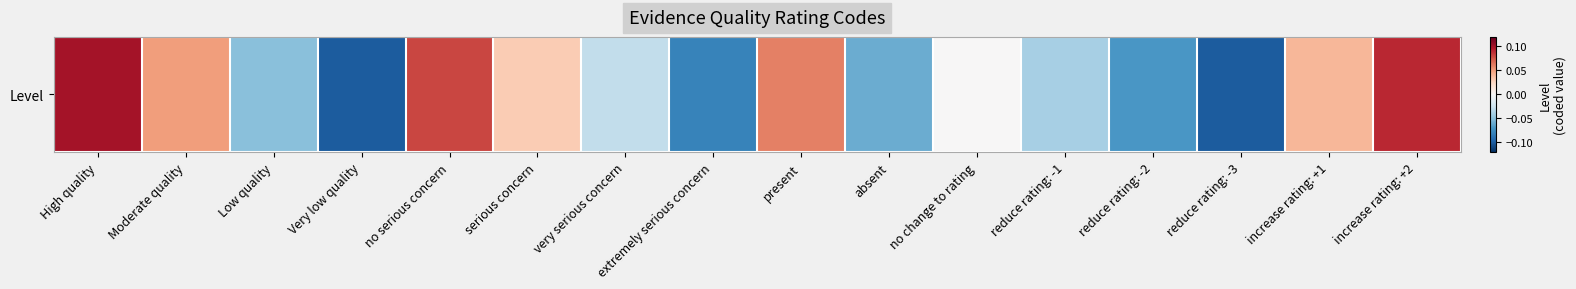

At which label does the data first exceed 0?

High quality